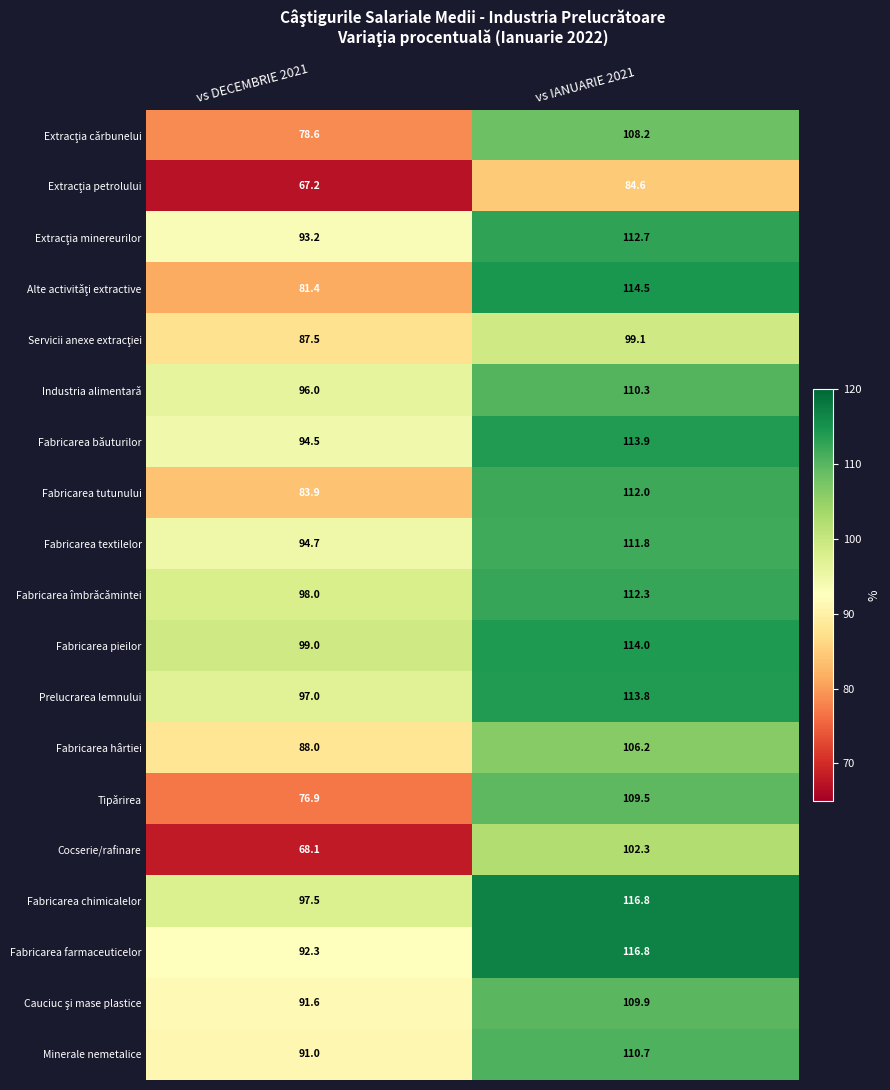

Which series has the largest range (max minus min)?

Cocserie/rafinare